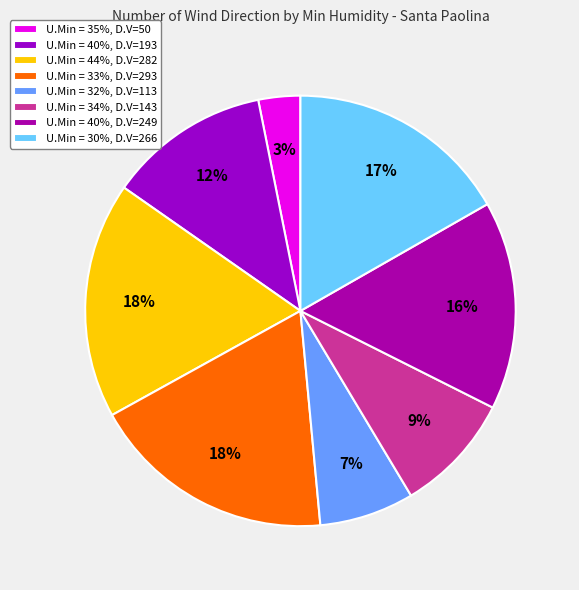

How many slices are in this pie chart?

8